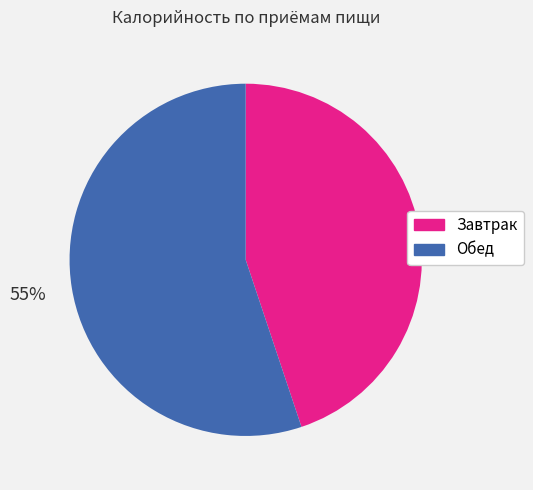

To the nearest percent, what is the difference between the Обед and Завтрак slice percentages?

10%